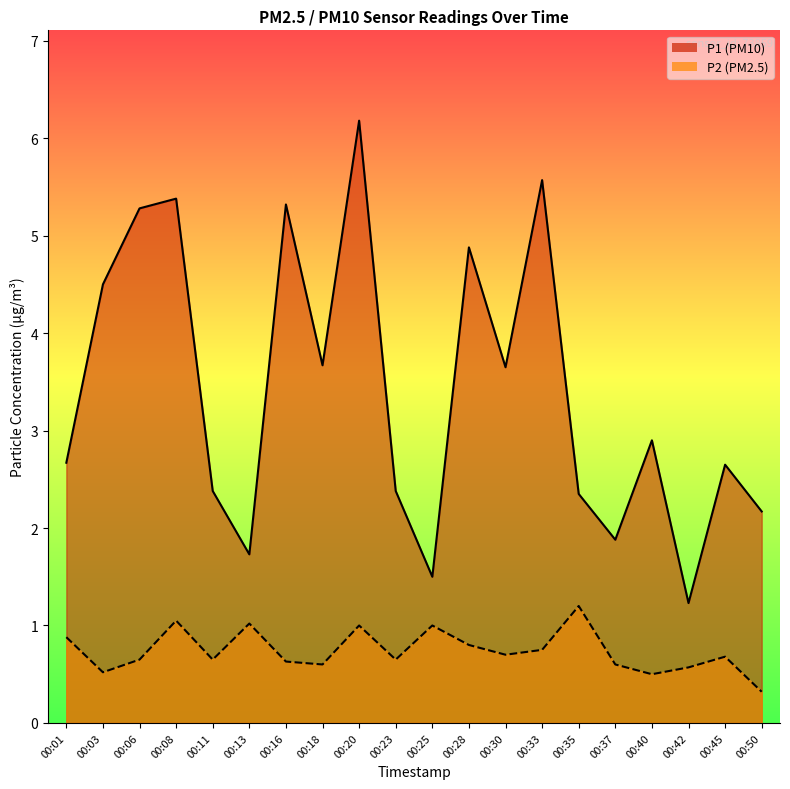

List the labels in order of P1 value, smallest first.

00:42, 00:25, 00:13, 00:37, 00:50, 00:35, 00:11, 00:23, 00:45, 00:01, 00:40, 00:30, 00:18, 00:03, 00:28, 00:06, 00:16, 00:08, 00:33, 00:20